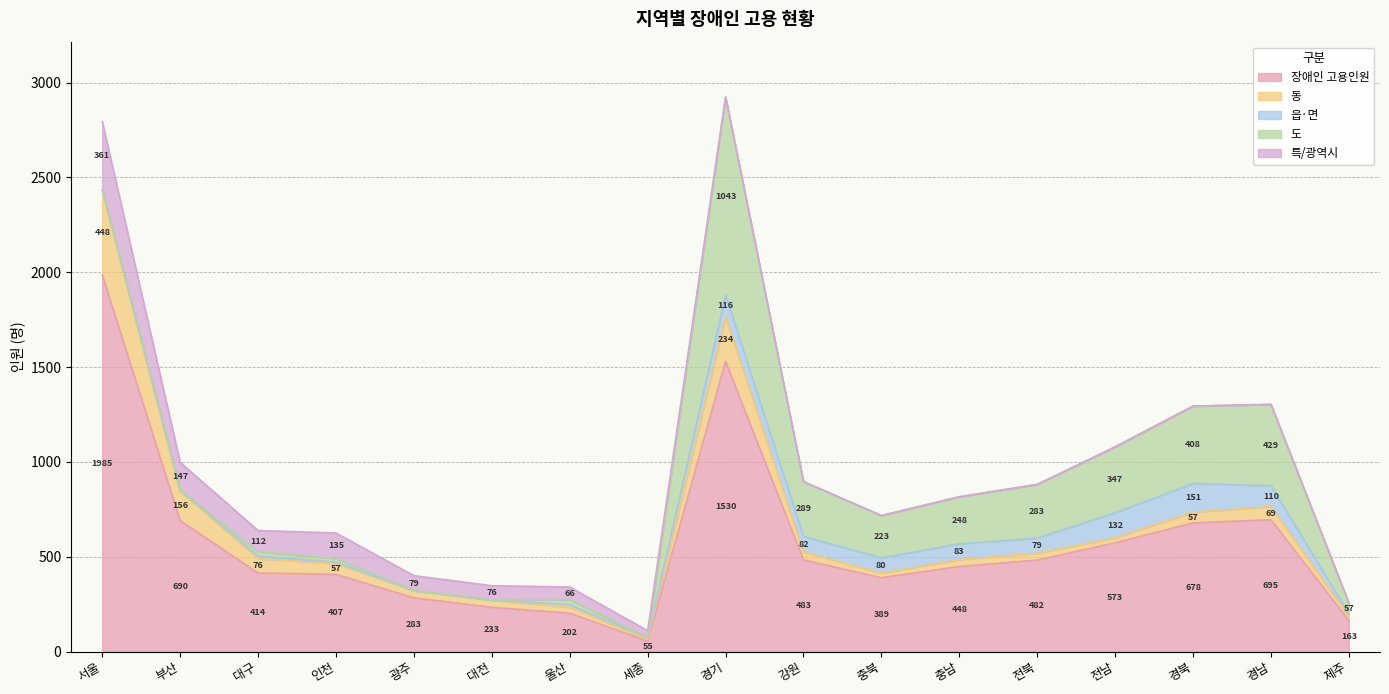

Is it true that 도 equals 223 at 충북?

True